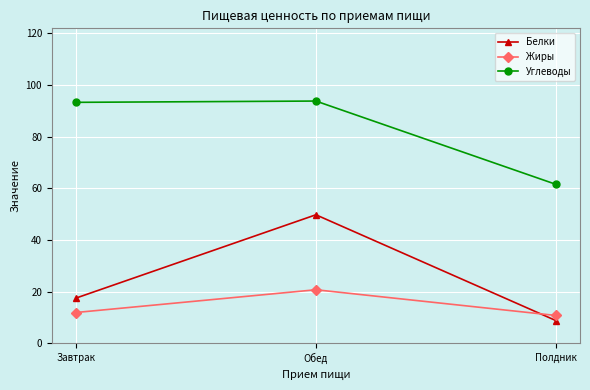

What is the difference between the maximum and minimum values in the Жиры series?

10.0